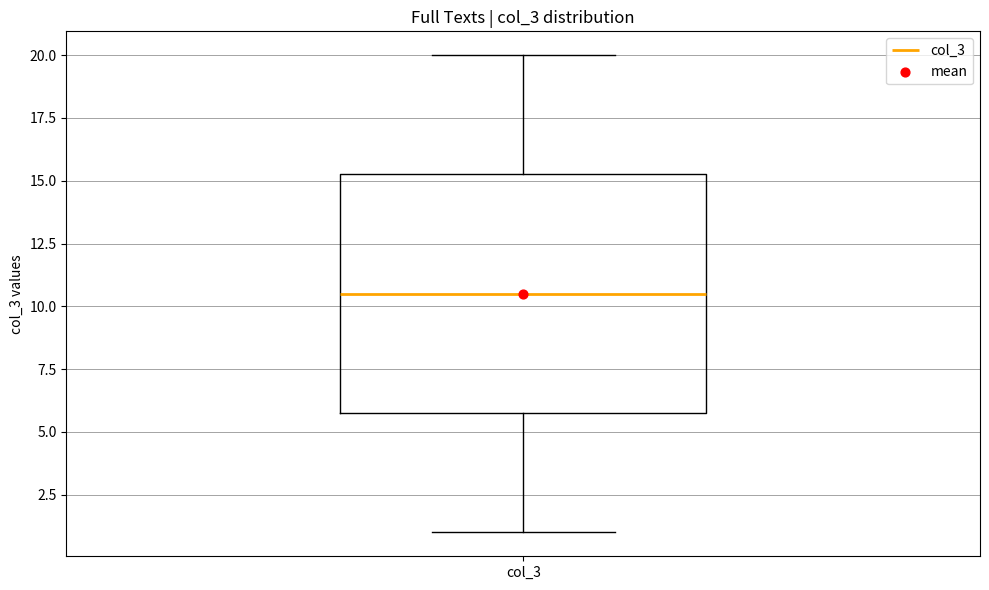

Where does the median line of the box for col_3 sit on the y-axis? The values are not printed on the chart, so give them approximately, as read against the axis.

10.5